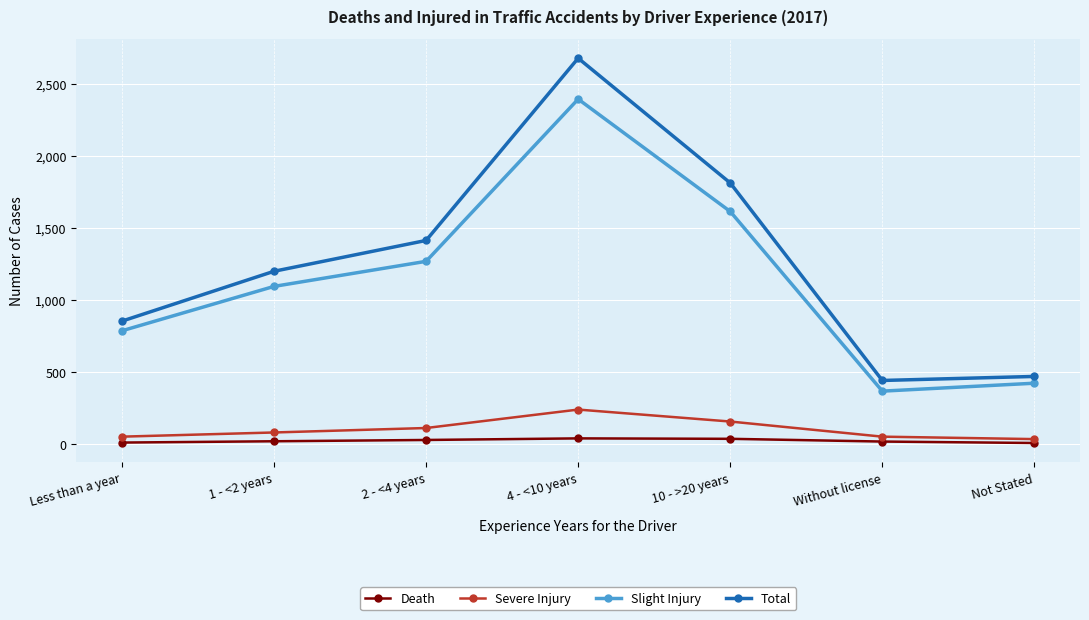

What is the label of the 6th point from the right?

1 - <2 years